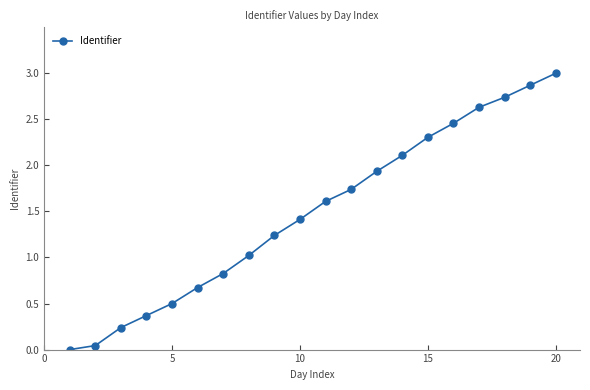

Count the number of data series in this chart.

1